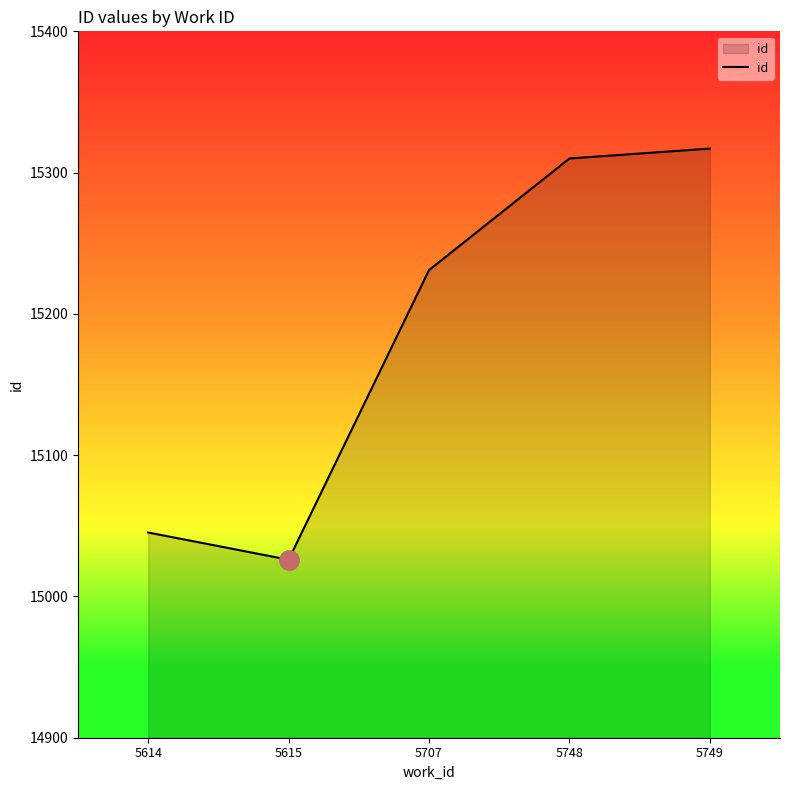

At which category does the chart reach its minimum across all series?

5615